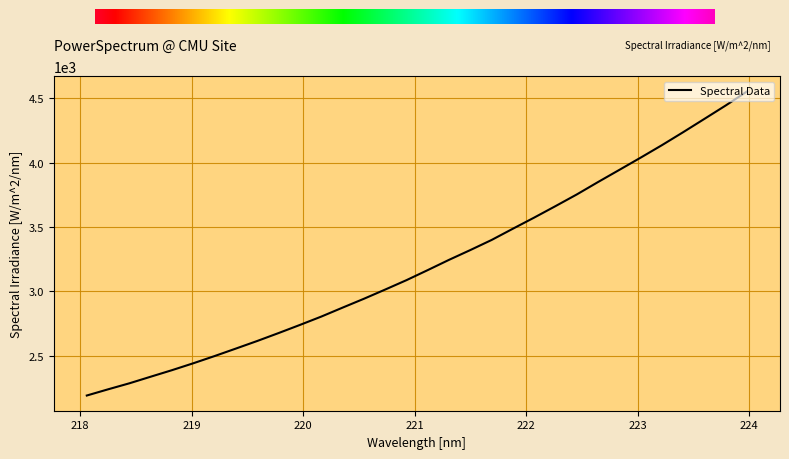

What is the greatest value displayed?

4552.1